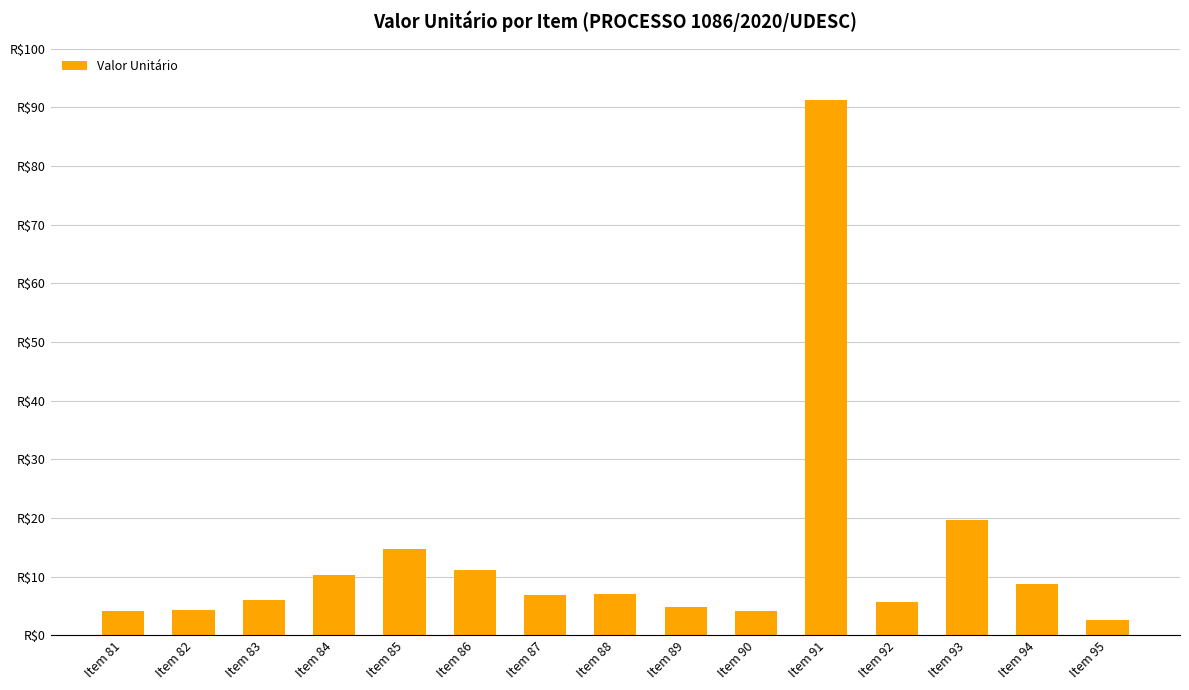

What is the difference between the maximum and minimum values?

88.6